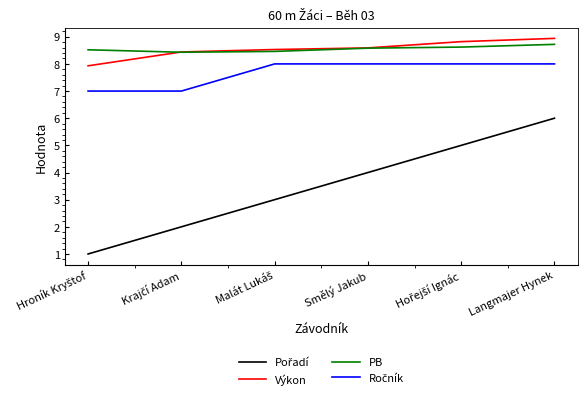

Which category has the highest value in the Výkon series?

Langmajer Hynek